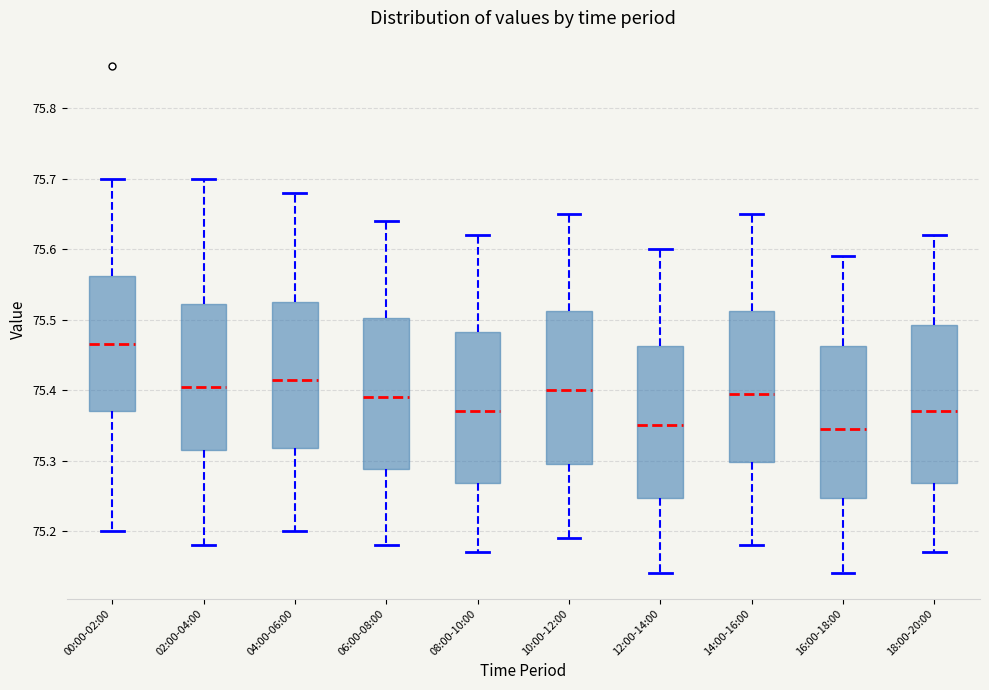

Where does the lower whisker of the box for 00:00-02:00 end on the y-axis? The values are not printed on the chart, so give them approximately, as read against the axis.

75.20